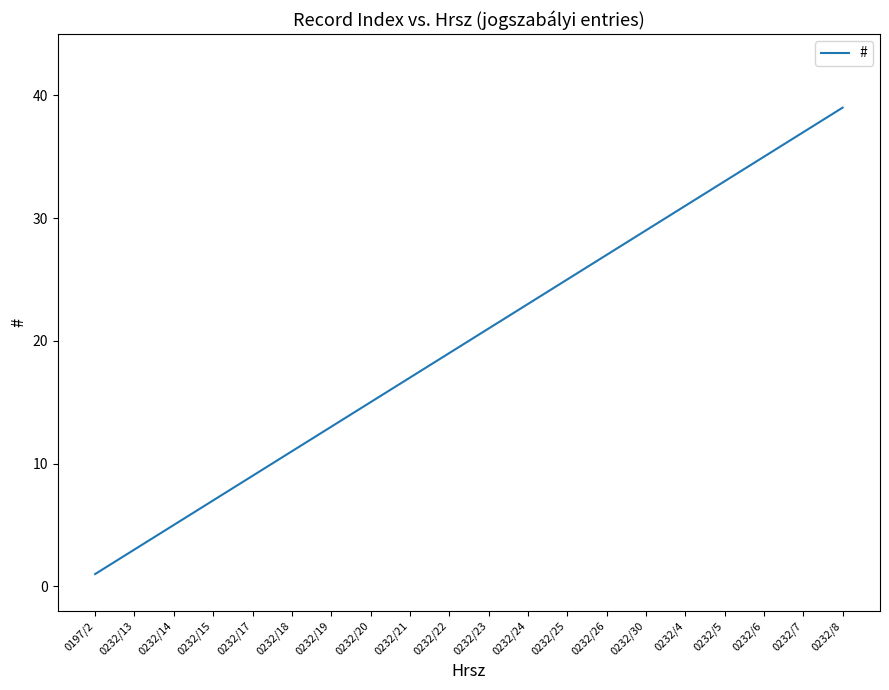

What is the difference between the values at 0232/24 and 0232/8?

16